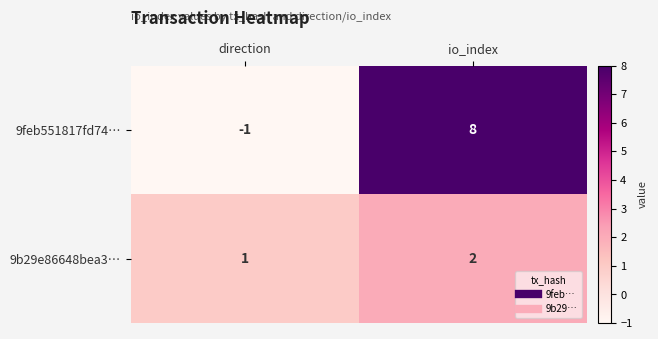

Rank the series at direction from highest to lowest value.

9b29e86648bea3…, 9feb551817fd74…